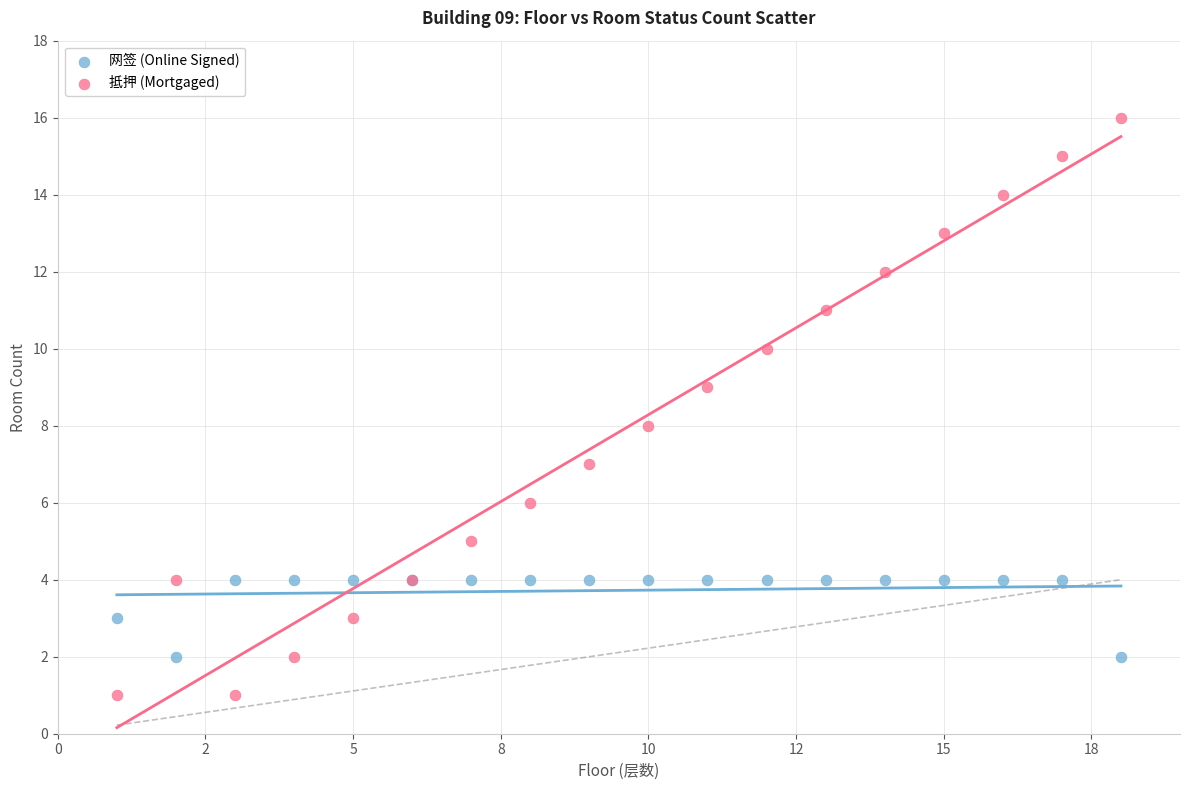

Which series has the widest spread of Y values?

抵押 (Mortgaged)